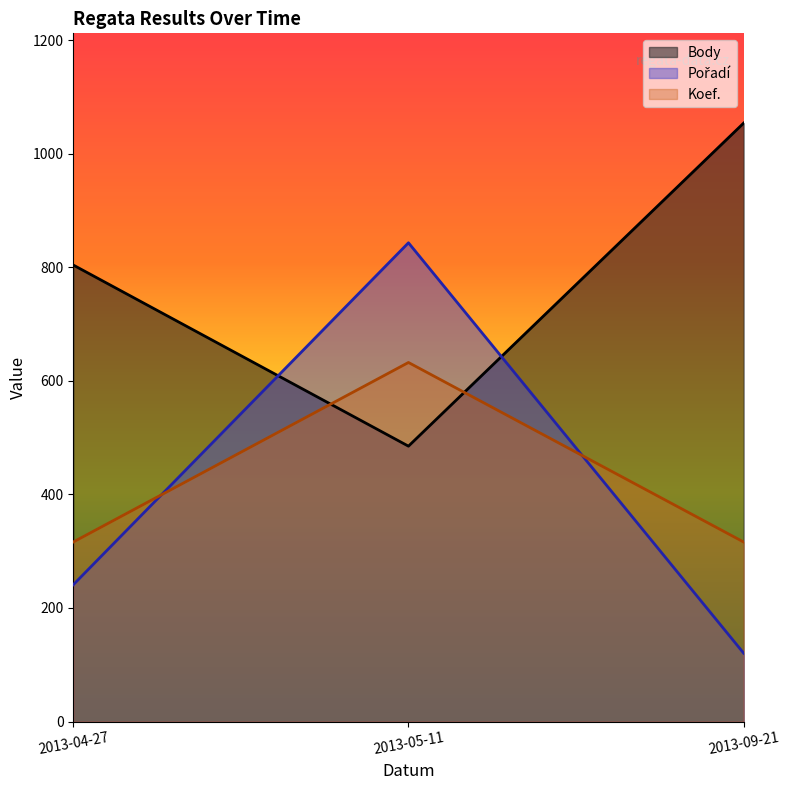

At which label is Body closest to 769?

2013-04-27